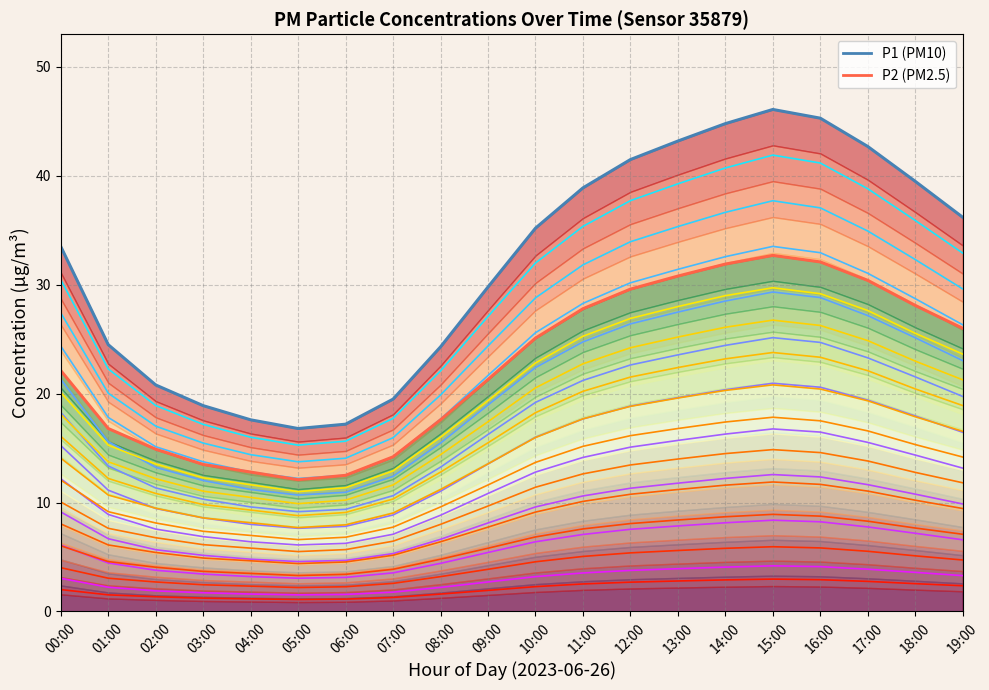

Which has a higher value, 06:00 or 11:00?

11:00